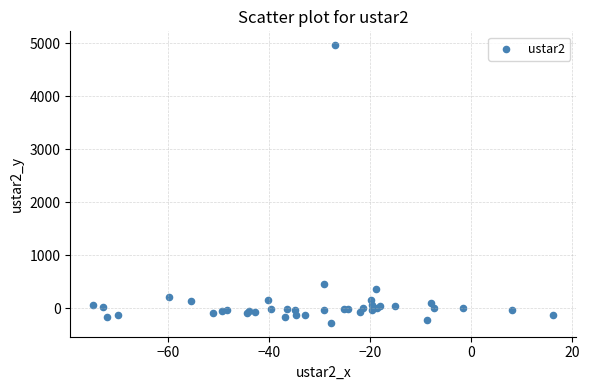

What Y value in the scatter plot is closest to 2341?

460.9